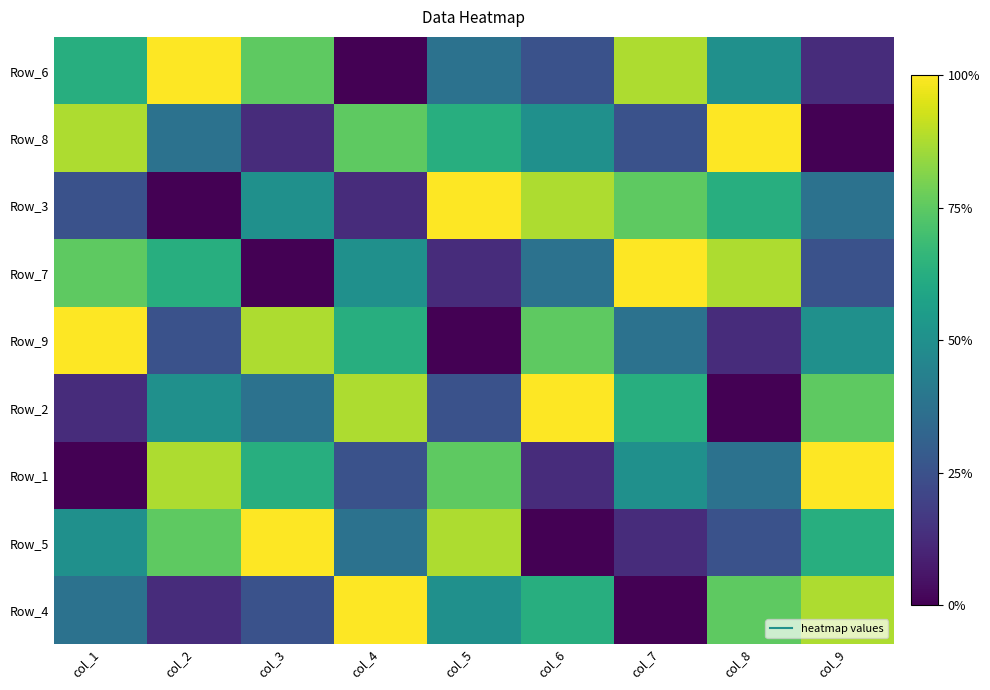

Rank the series by their maximum value, from lowest to highest.

Row_6, Row_8, Row_3, Row_7, Row_9, Row_2, Row_1, Row_5, Row_4